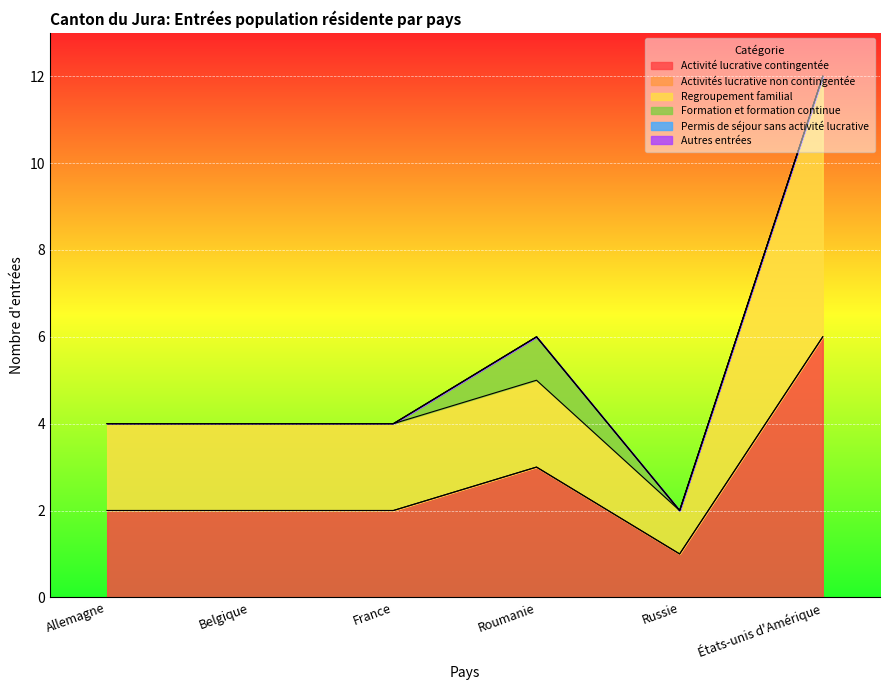

The Activités lucrative non contingentée series shows 0 at Russie. True or false?

True